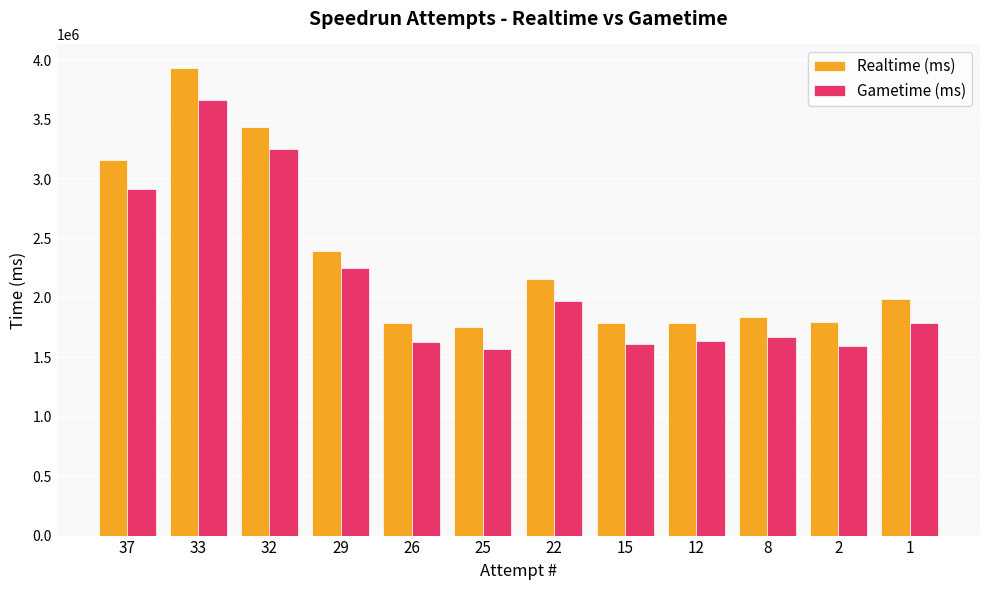

Which series changed the most between 22 and 8?

Realtime (ms)